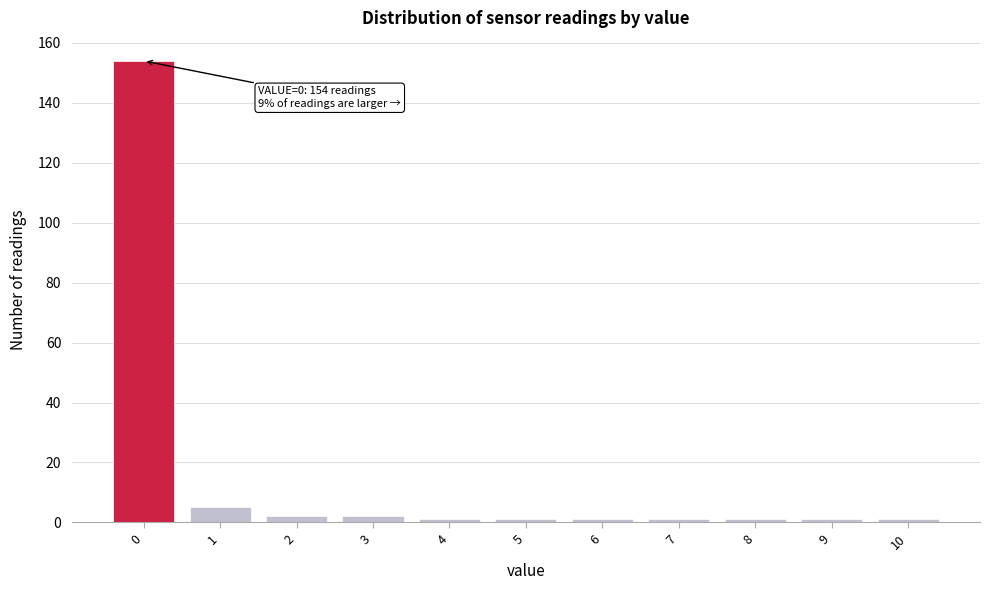

Which range on the x-axis has the tallest bar?

-0.5 to 0.5